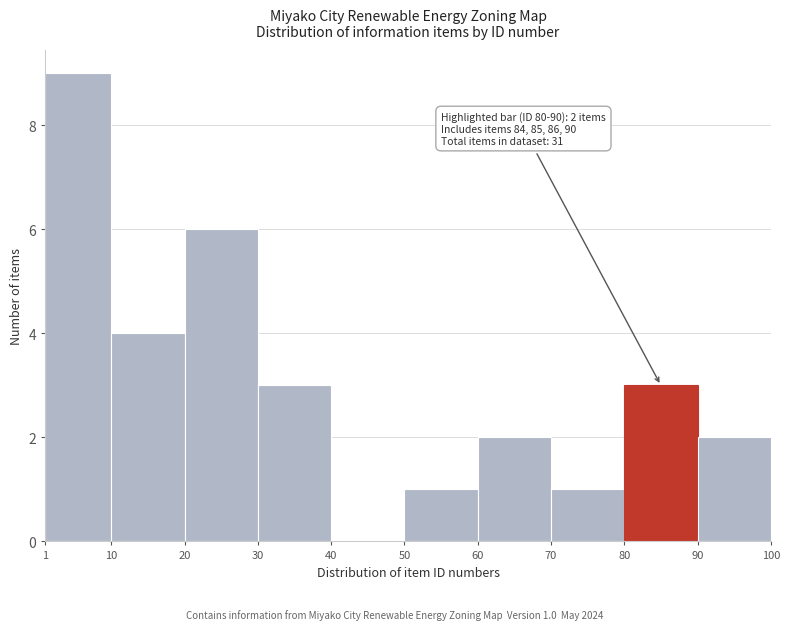

Over which range of the x-axis is the bar tallest?

1 to 10